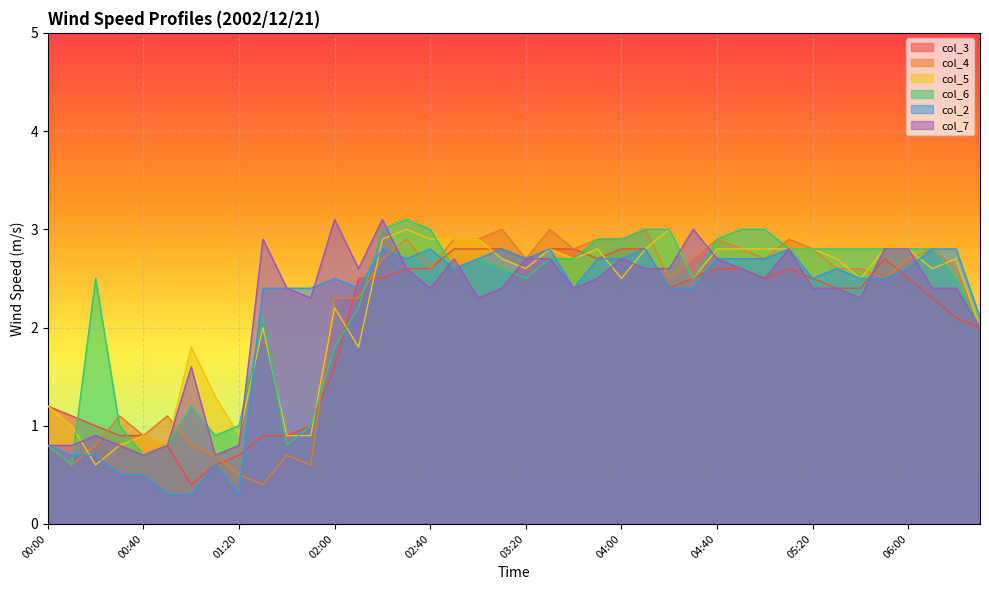

Reading left to right, extract all data points from this chart.

col_3: 00:00=1.2	00:10=1.1	00:20=1.0	00:30=0.9	00:40=0.9	00:50=0.8	01:00=0.4	01:10=0.6	01:20=0.7	01:30=0.9	01:40=0.9	01:50=1.0	02:00=1.6	02:10=2.5	02:20=2.5	02:30=2.6	02:40=2.6	02:50=2.8	03:00=2.8	03:10=2.8	03:20=2.7	03:30=2.8	03:40=2.8	03:50=2.7	04:00=2.8	04:10=2.8	04:20=2.4	04:30=2.5	04:40=2.6	04:50=2.6	05:00=2.5	05:10=2.6	05:20=2.5	05:30=2.4	05:40=2.4	05:50=2.7	06:00=2.5	06:10=2.3	06:20=2.1	06:30=2.0
col_4: 00:00=0.8	00:10=0.6	00:20=0.8	00:30=1.1	00:40=0.9	00:50=1.1	01:00=0.8	01:10=0.7	01:20=0.5	01:30=0.4	01:40=0.7	01:50=0.6	02:00=2.3	02:10=2.3	02:20=2.7	02:30=2.9	02:40=2.6	02:50=2.9	03:00=2.9	03:10=3.0	03:20=2.7	03:30=3.0	03:40=2.8	03:50=2.9	04:00=2.9	04:10=3.0	04:20=2.5	04:30=2.7	04:40=2.9	04:50=2.8	05:00=2.7	05:10=2.9	05:20=2.8	05:30=2.6	05:40=2.6	05:50=2.5	06:00=2.7	06:10=2.8	06:20=2.6	06:30=2.0
col_5: 00:00=1.2	00:10=1.0	00:20=0.6	00:30=0.8	00:40=0.9	00:50=0.8	01:00=1.8	01:10=1.3	01:20=0.9	01:30=2.0	01:40=0.9	01:50=0.9	02:00=2.2	02:10=1.8	02:20=2.9	02:30=3.0	02:40=2.9	02:50=2.9	03:00=2.9	03:10=2.7	03:20=2.6	03:30=2.8	03:40=2.7	03:50=2.8	04:00=2.5	04:10=2.8	04:20=3.0	04:30=2.5	04:40=2.8	04:50=2.8	05:00=2.8	05:10=2.8	05:20=2.8	05:30=2.7	05:40=2.5	05:50=2.8	06:00=2.8	06:10=2.6	06:20=2.7	06:30=2.0
col_6: 00:00=0.8	00:10=0.6	00:20=2.5	00:30=1.0	00:40=0.7	00:50=0.8	01:00=1.2	01:10=0.9	01:20=1.0	01:30=2.1	01:40=0.8	01:50=1.0	02:00=1.8	02:10=2.2	02:20=3.0	02:30=3.1	02:40=3.0	02:50=2.6	03:00=2.7	03:10=2.6	03:20=2.5	03:30=2.7	03:40=2.7	03:50=2.9	04:00=2.9	04:10=3.0	04:20=3.0	04:30=2.5	04:40=2.9	04:50=3.0	05:00=3.0	05:10=2.8	05:20=2.8	05:30=2.8	05:40=2.8	05:50=2.8	06:00=2.8	06:10=2.8	06:20=2.5	06:30=2.0
col_2: 00:00=0.8	00:10=0.7	00:20=0.7	00:30=0.5	00:40=0.5	00:50=0.3	01:00=0.3	01:10=0.6	01:20=0.3	01:30=2.4	01:40=2.4	01:50=2.4	02:00=2.5	02:10=2.4	02:20=2.8	02:30=2.7	02:40=2.8	02:50=2.6	03:00=2.7	03:10=2.8	03:20=2.7	03:30=2.8	03:40=2.4	03:50=2.7	04:00=2.7	04:10=2.8	04:20=2.4	04:30=2.4	04:40=2.7	04:50=2.7	05:00=2.7	05:10=2.8	05:20=2.5	05:30=2.6	05:40=2.5	05:50=2.5	06:00=2.6	06:10=2.8	06:20=2.8	06:30=2.1
col_7: 00:00=0.8	00:10=0.8	00:20=0.9	00:30=0.8	00:40=0.7	00:50=0.8	01:00=1.6	01:10=0.7	01:20=0.8	01:30=2.9	01:40=2.4	01:50=2.3	02:00=3.1	02:10=2.6	02:20=3.1	02:30=2.6	02:40=2.4	02:50=2.7	03:00=2.3	03:10=2.4	03:20=2.7	03:30=2.7	03:40=2.4	03:50=2.5	04:00=2.7	04:10=2.6	04:20=2.6	04:30=3.0	04:40=2.7	04:50=2.6	05:00=2.5	05:10=2.8	05:20=2.4	05:30=2.4	05:40=2.3	05:50=2.8	06:00=2.8	06:10=2.4	06:20=2.4	06:30=2.0